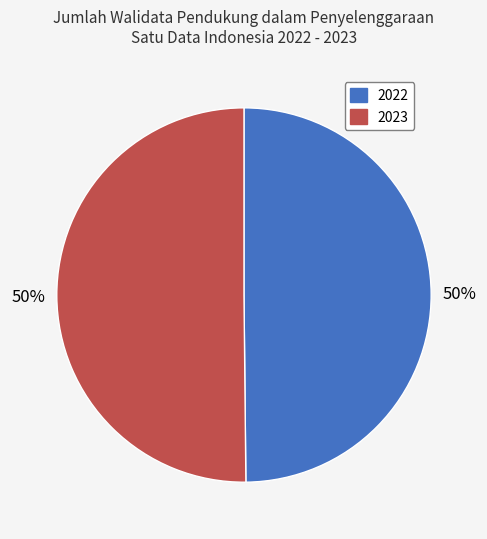

What percentage is the 2022 slice, to the nearest percent?

50%